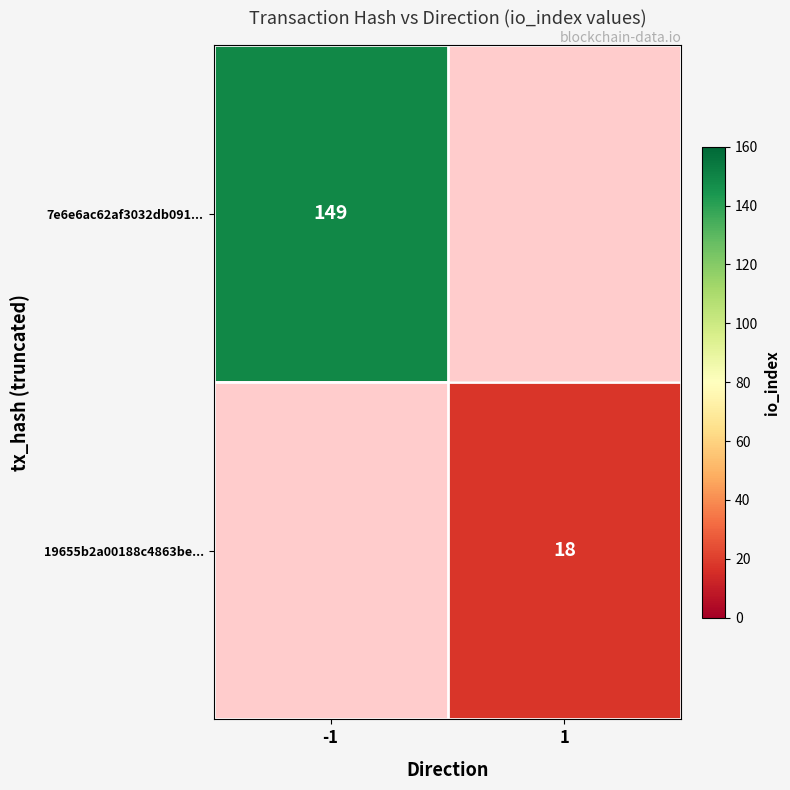

Is the value of 7e6e6ac62af3032db091... at -1 greater than the value of 19655b2a00188c4863be... at 1?

Yes